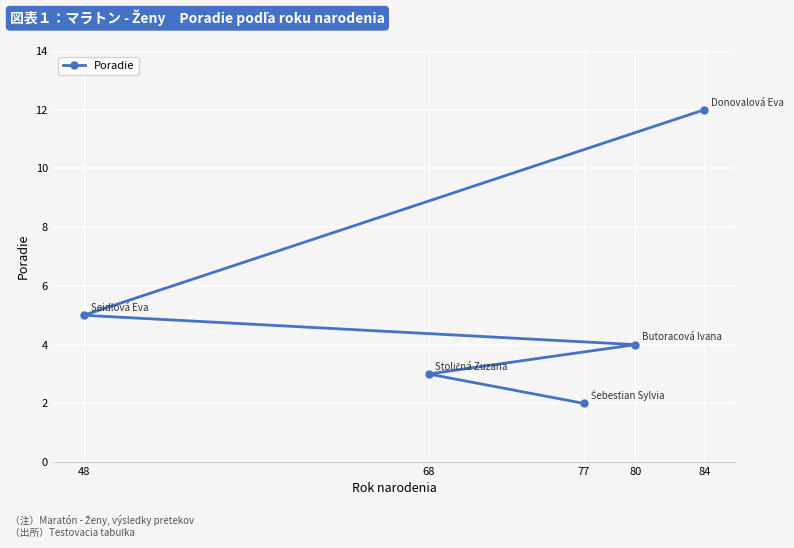

Rank the categories by value from highest to lowest.

84, 48, 80, 68, 77